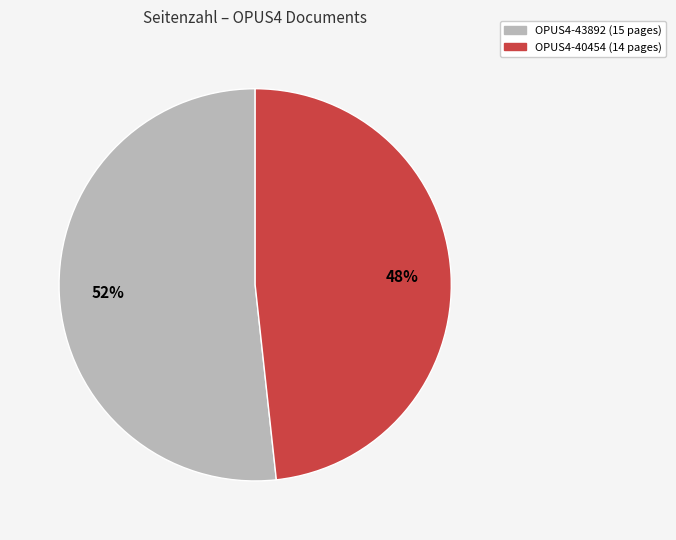

Between OPUS4-40454 and OPUS4-43892, which is larger?

OPUS4-43892